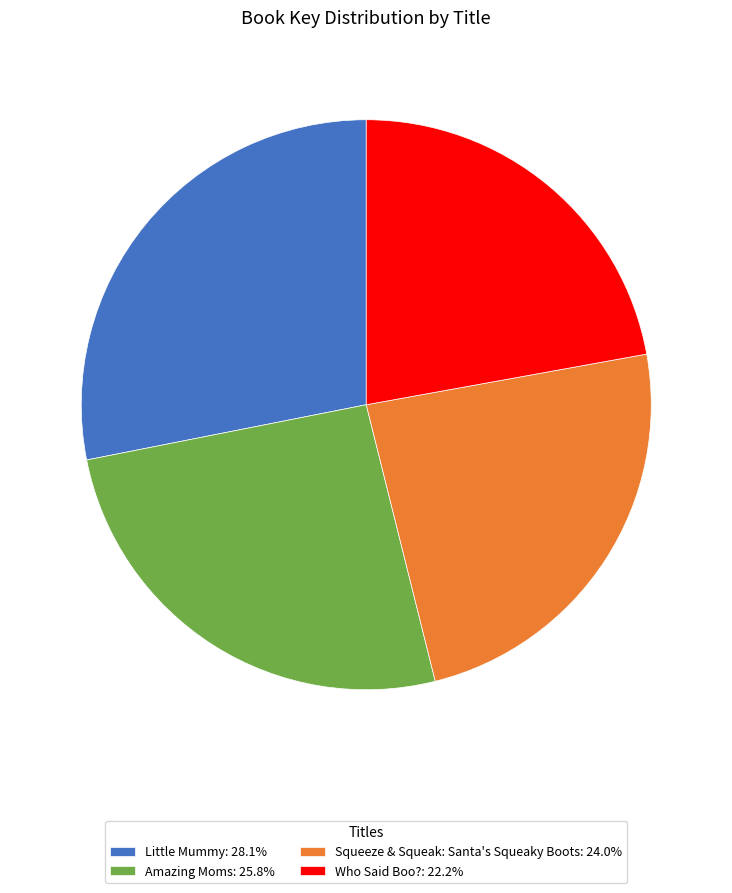

Approximately how many times larger is the value at Little Mummy: 28.1% compared to Who Said Boo?: 22.2%?

1.3